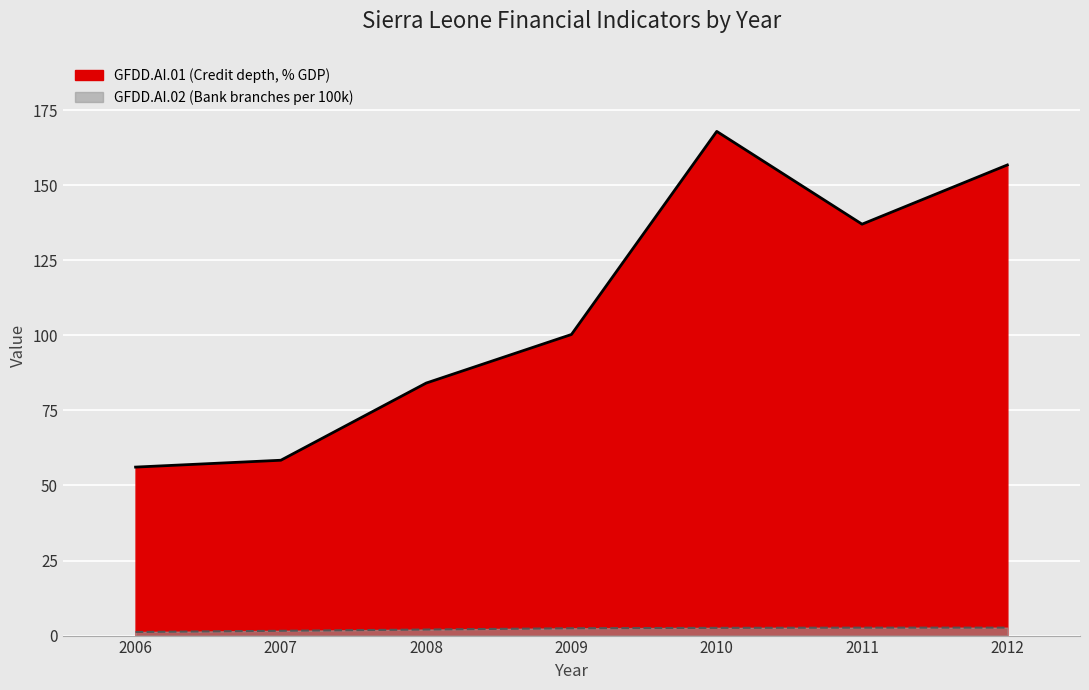

What is the value of the GFDD.AI.01 line point at the 2nd from the left?

58.4